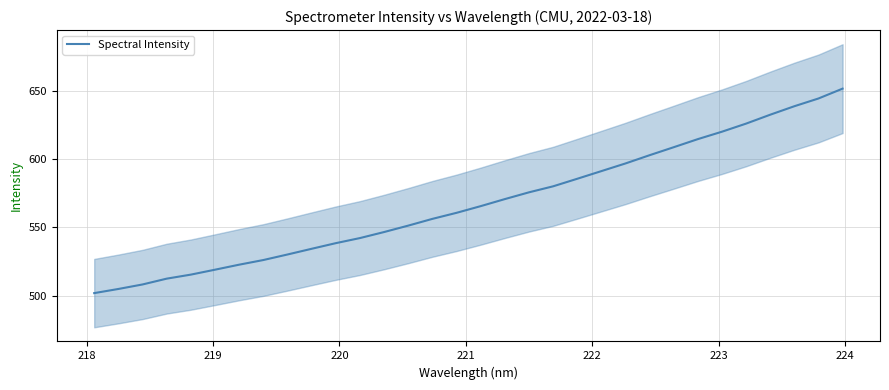

What is the highest value of the Spectral Intensity series?

651.9